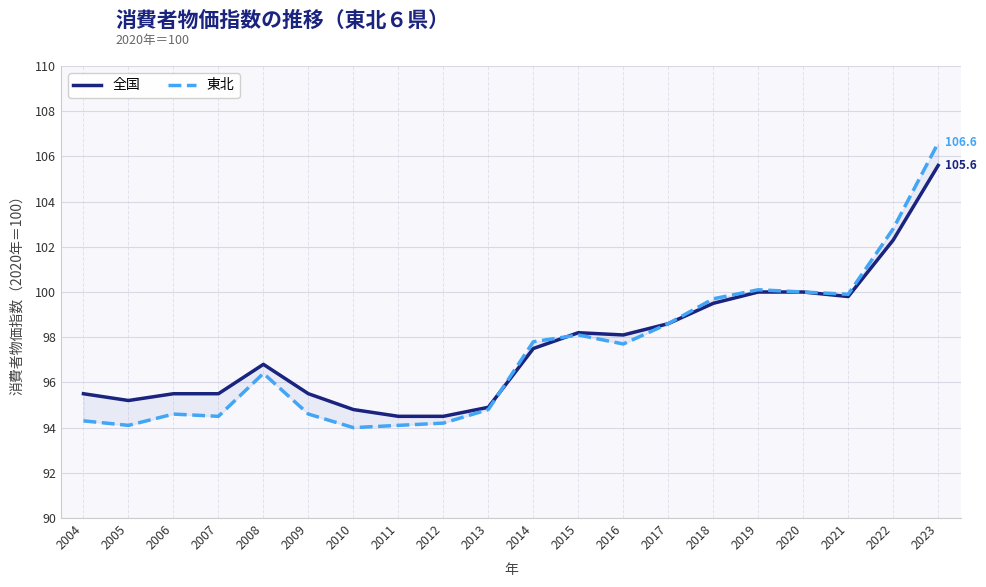

What are all the series names shown in the legend?

全国, 東北